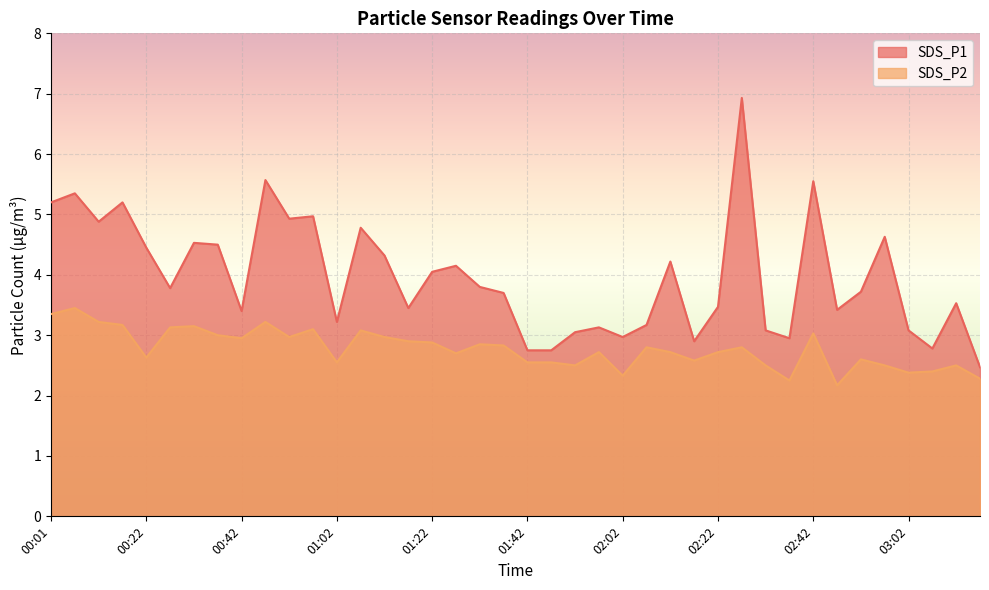

What are all the series names shown in the legend?

SDS_P1, SDS_P2